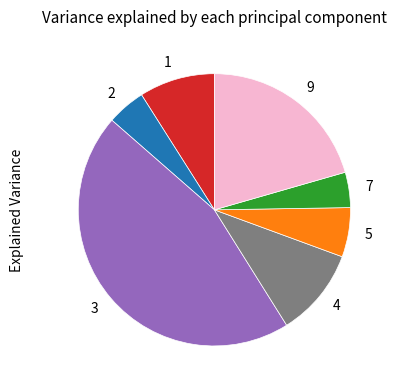

Which has a higher value, 9 or 7?

9